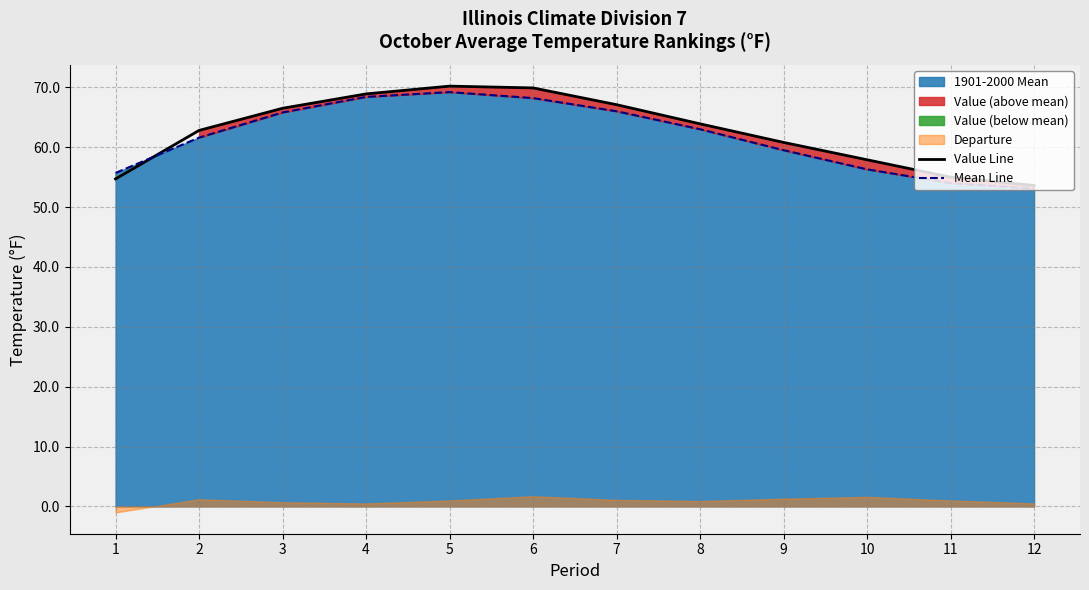

At which label does Mean Line reach its peak?

5